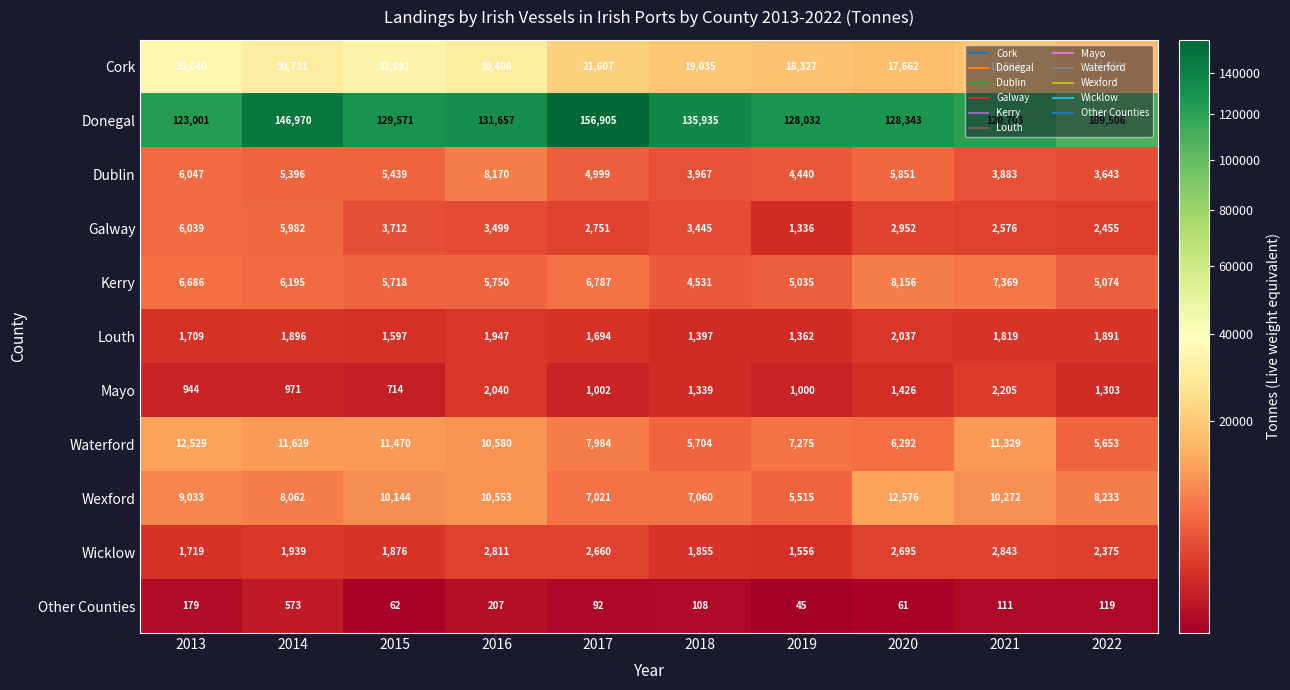

What is the difference between the second highest and second lowest values in the Mayo series?

1096